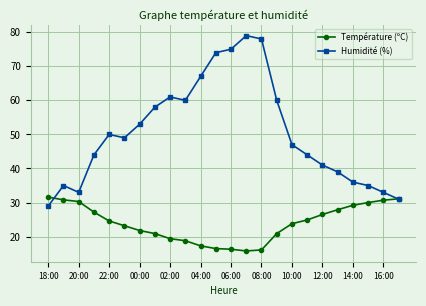

What is the sum of all Humidité (%) values?

1211.0